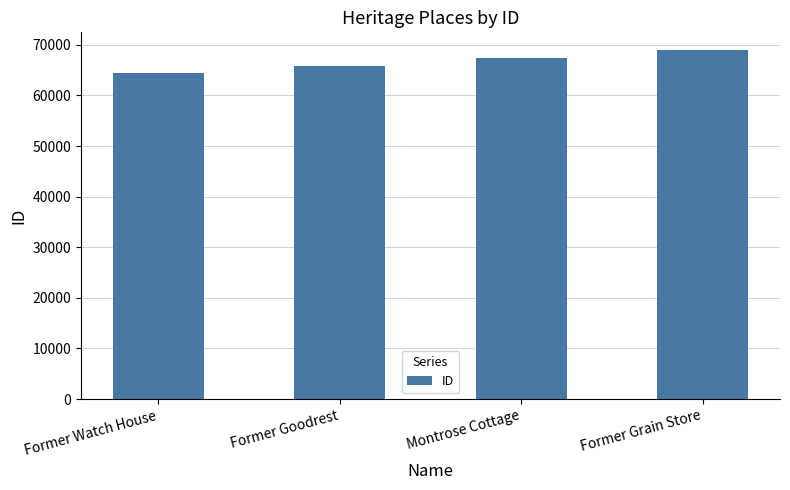

Approximately how many times larger is the value at Former Goodrest compared to Former Grain Store?

1.0